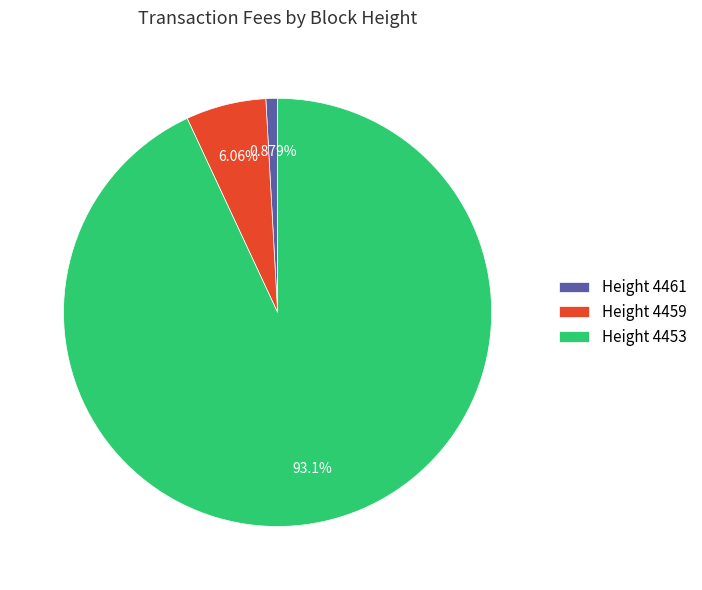

Which slice is the largest?

Height 4453